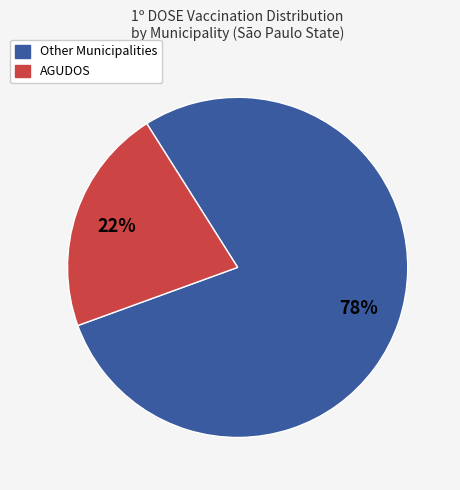

Is there any slice that represents more than half of the pie?

Yes